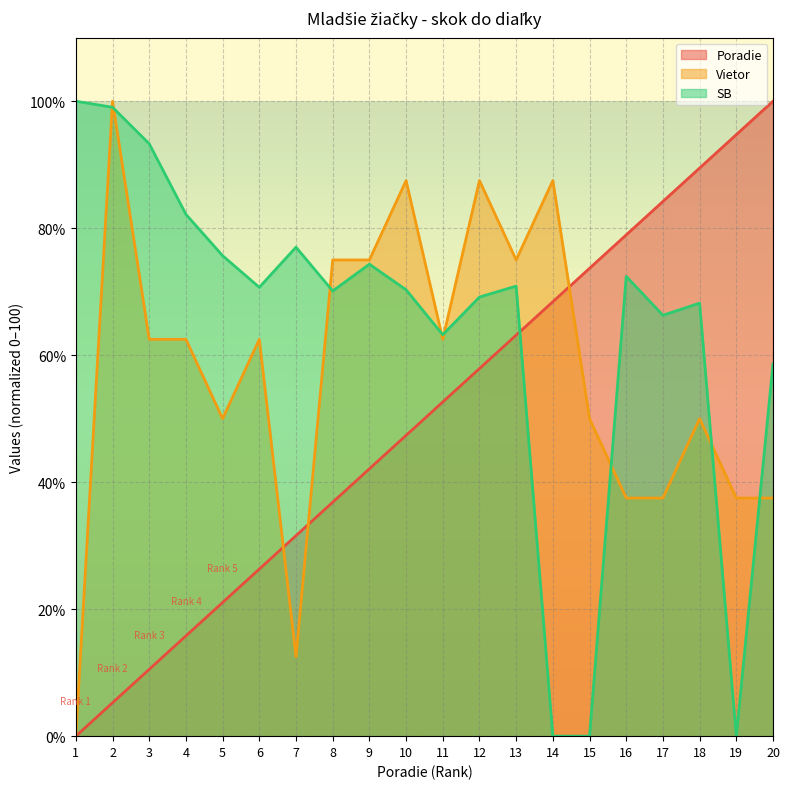

What is the average value of the Poradie series?

50.0